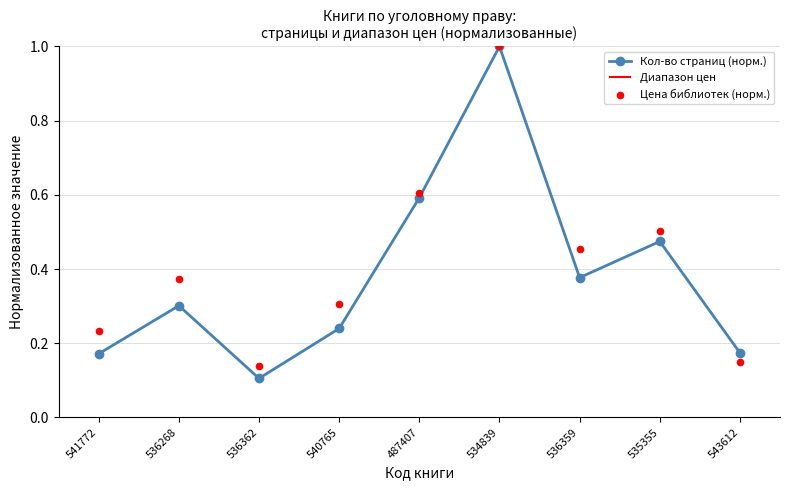

Is the value of Кол-во страниц (норм.) at 543612 greater than the value of Цена библиотек (норм.) at 534839?

No